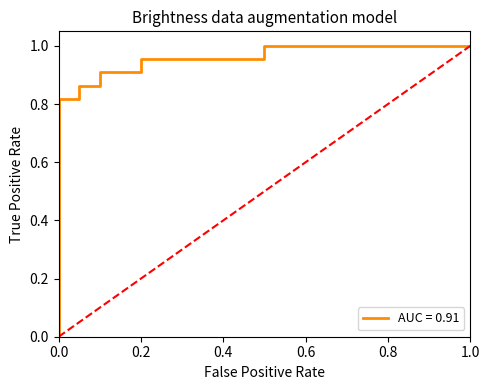

Is this an area chart (filled region under the line)?

No